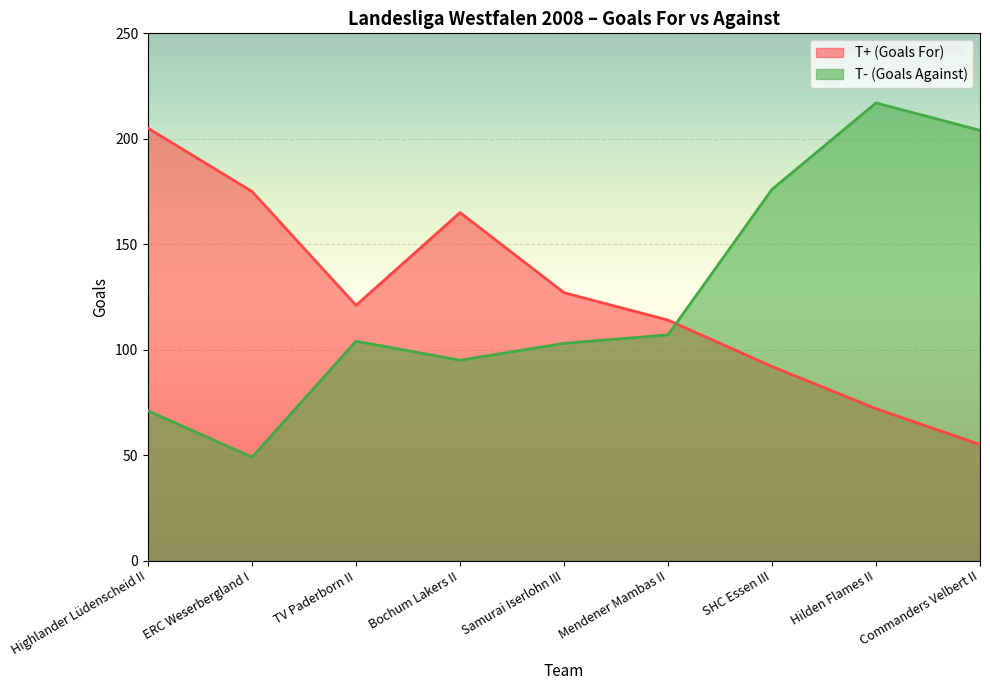

At which category does T+ (Goals For) reach its first local valley?

TV Paderborn II